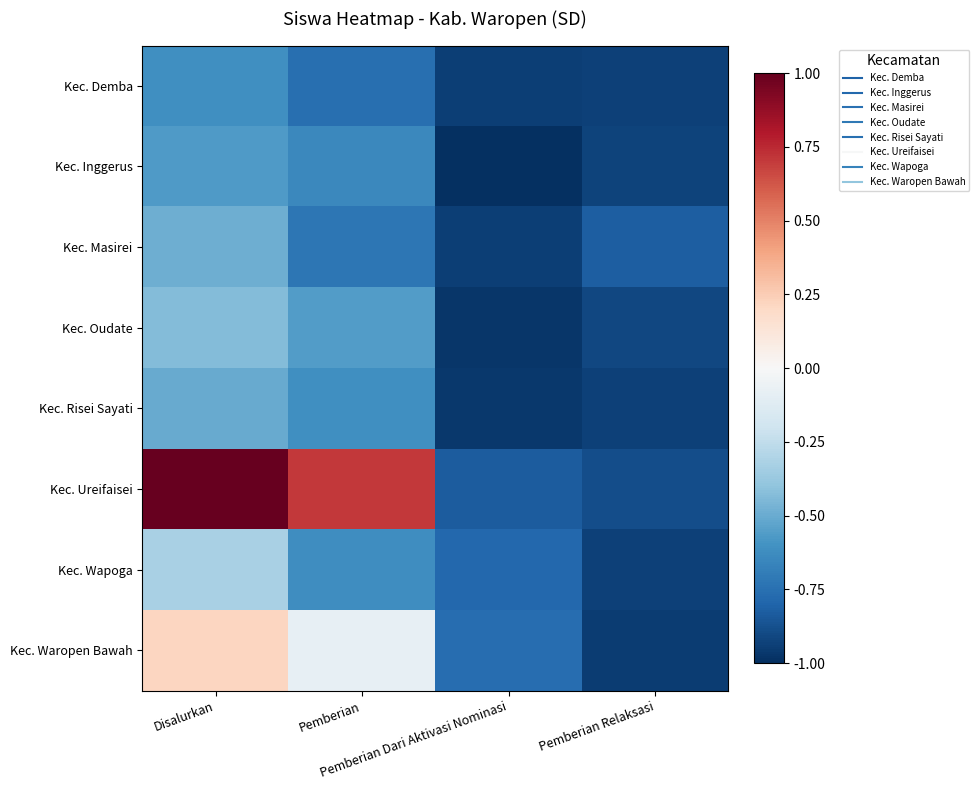

Which label corresponds to the largest value in the chart?

Disalurkan